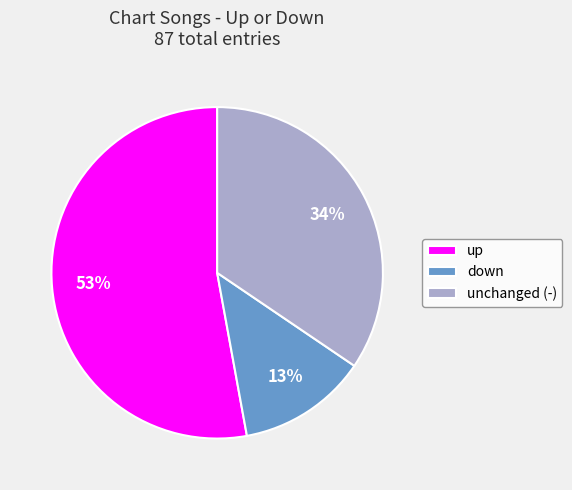

Rank the categories by value from highest to lowest.

up, unchanged (-), down